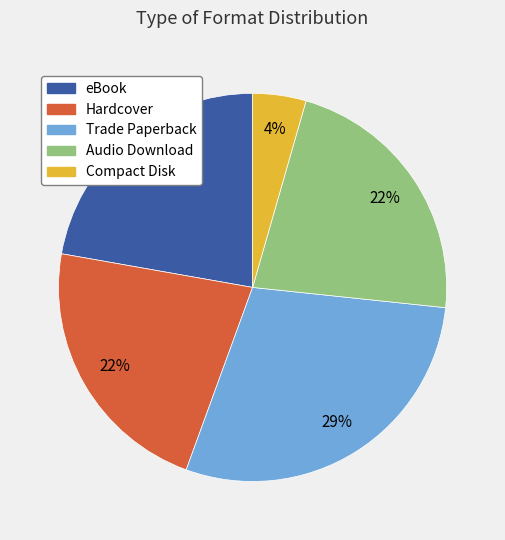

Is there a majority slice in this chart?

No